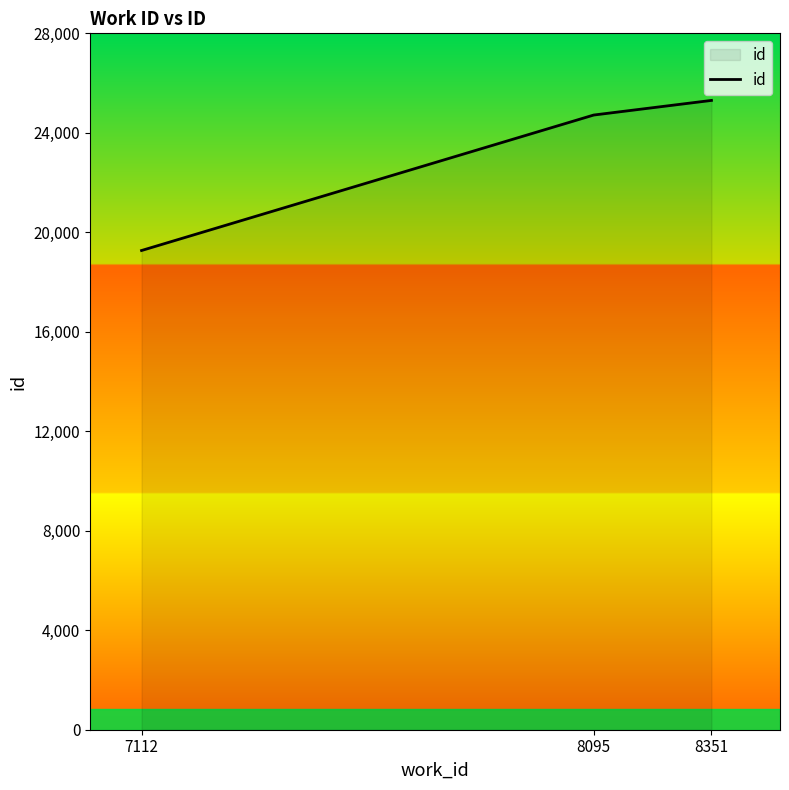

What is the approximate value at 7112?

19268